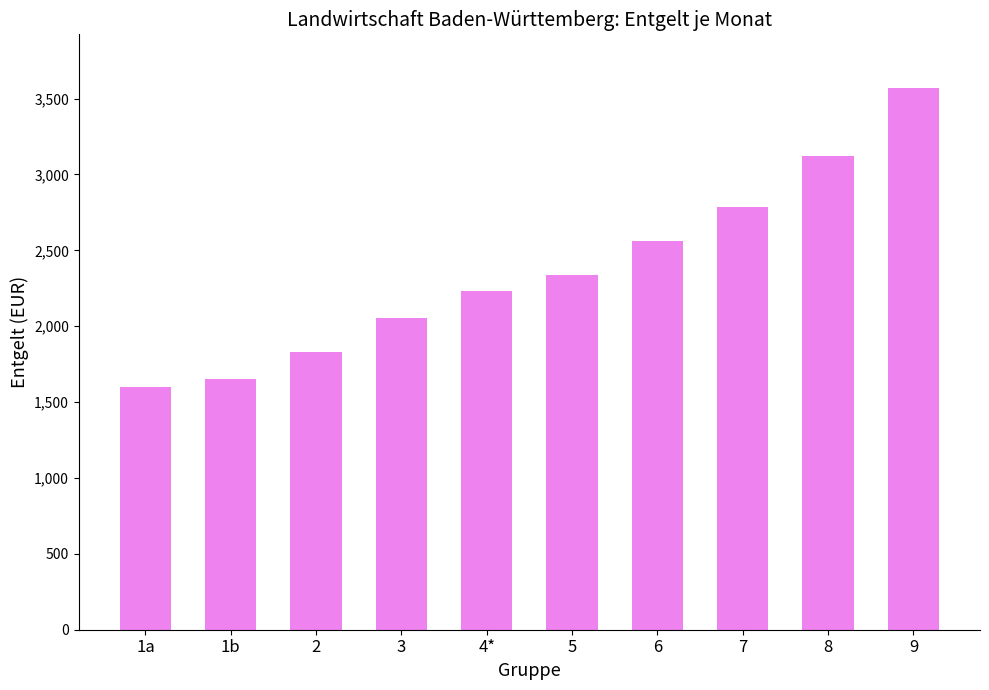

What is the smallest value displayed?

1599.0